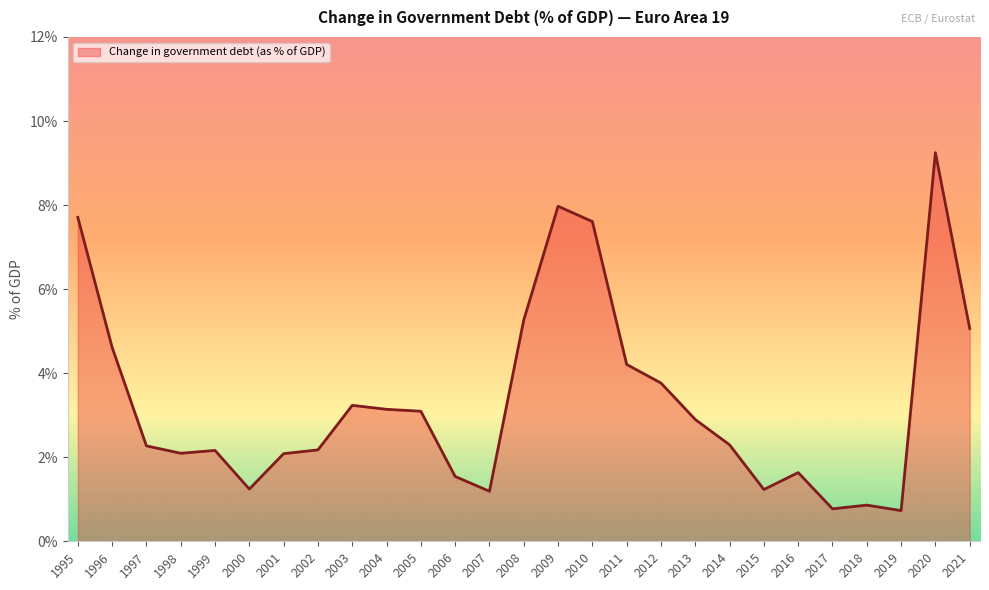

What is the difference between the second highest and minimum values?

7.2